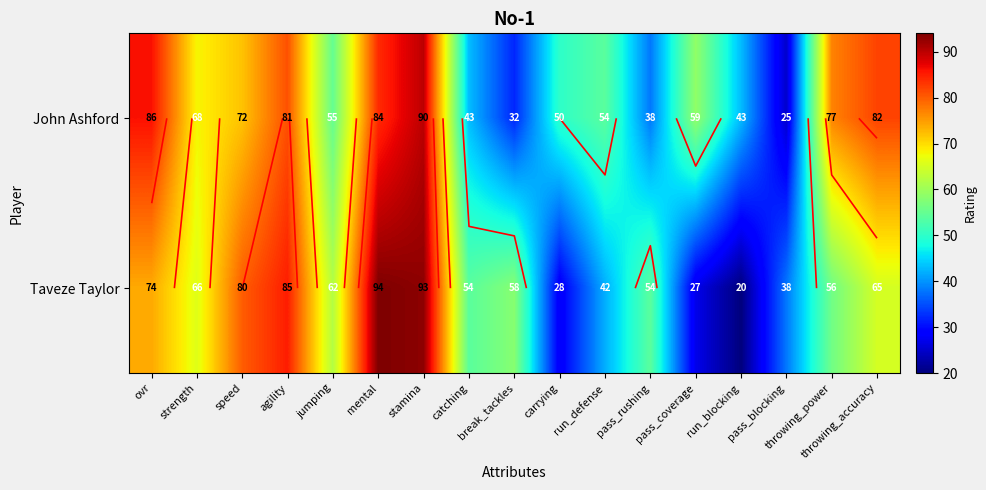

What is the sum of the John Ashford values at stamina and catching?

133